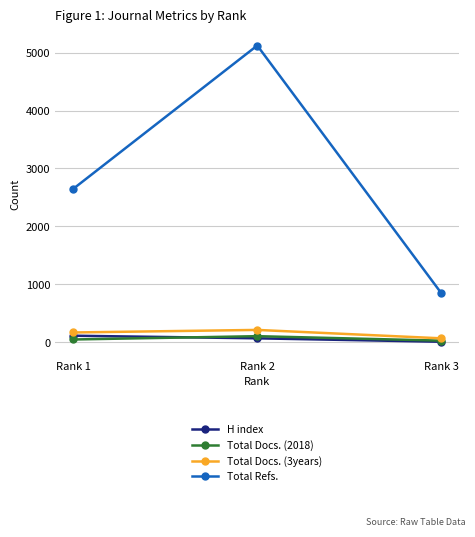

What is the difference between the highest and lowest values at Rank 3?

843